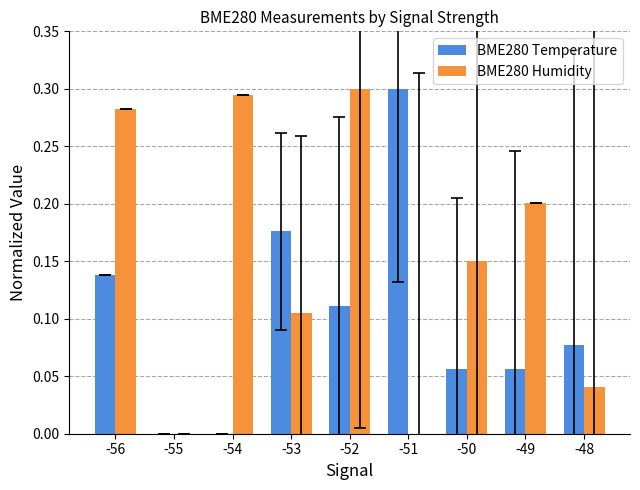

True or false: BME280 Humidity has a value of 0.5 at -52.

False